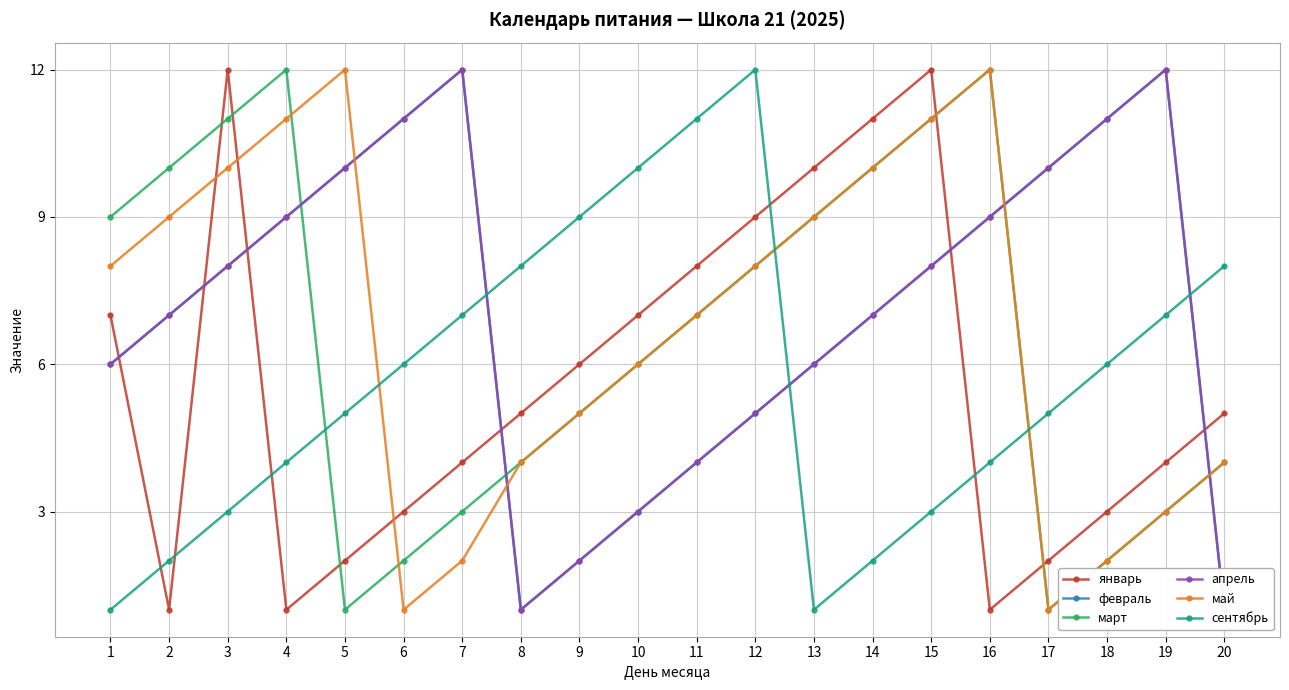

Reading right to left, what are all the values shown in this chart?

январь: 20=5	19=4	18=3	17=2	16=1	15=12	14=11	13=10	12=9	11=8	10=7	9=6	8=5	7=4	6=3	5=2	4=1	3=12	2=1	1=7
февраль: 20=1	19=12	18=11	17=10	16=9	15=8	14=7	13=6	12=5	11=4	10=3	9=2	8=1	7=12	6=11	5=10	4=9	3=8	2=7	1=6
март: 20=4	19=3	18=2	17=1	16=12	15=11	14=10	13=9	12=8	11=7	10=6	9=5	8=4	7=3	6=2	5=1	4=12	3=11	2=10	1=9
апрель: 20=1	19=12	18=11	17=10	16=9	15=8	14=7	13=6	12=5	11=4	10=3	9=2	8=1	7=12	6=11	5=10	4=9	3=8	2=7	1=6
май: 20=4	19=3	18=2	17=1	16=12	15=11	14=10	13=9	12=8	11=7	10=6	9=5	8=4	7=2	6=1	5=12	4=11	3=10	2=9	1=8
сентябрь: 20=8	19=7	18=6	17=5	16=4	15=3	14=2	13=1	12=12	11=11	10=10	9=9	8=8	7=7	6=6	5=5	4=4	3=3	2=2	1=1